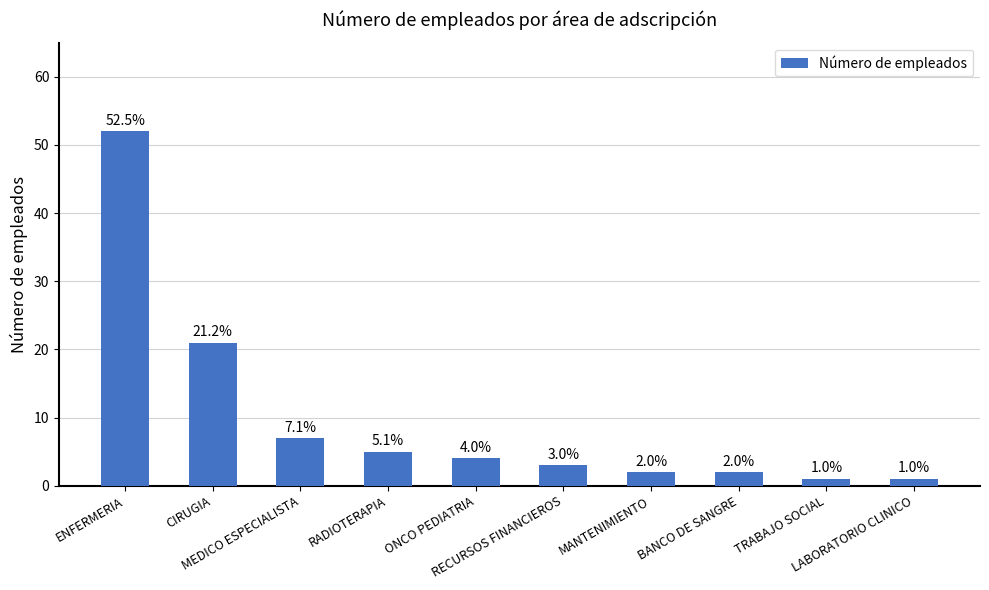

Reading right to left, list all the values displayed in this chart.

LABORATORIO CLINICO=1	TRABAJO SOCIAL=1	BANCO DE SANGRE=2	MANTENIMIENTO=2	RECURSOS FINANCIEROS=3	ONCO PEDIATRIA=4	RADIOTERAPIA=5	MEDICO ESPECIALISTA=7	CIRUGIA=21	ENFERMERIA=52